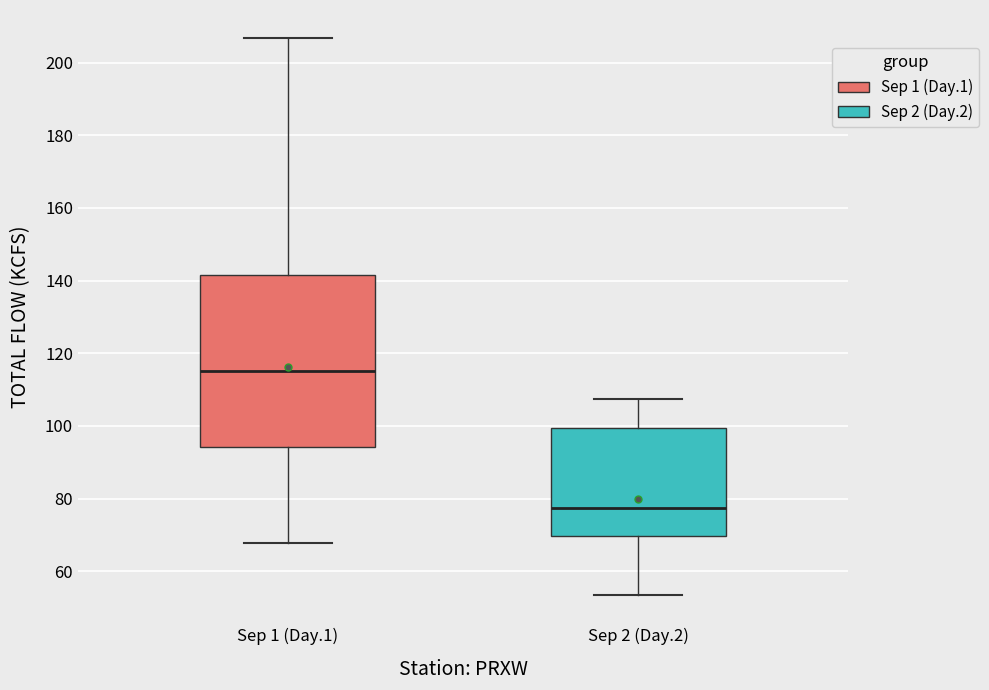

Which box is the tallest, from its lower edge to its upper edge?

Sep 1 (Day.1)